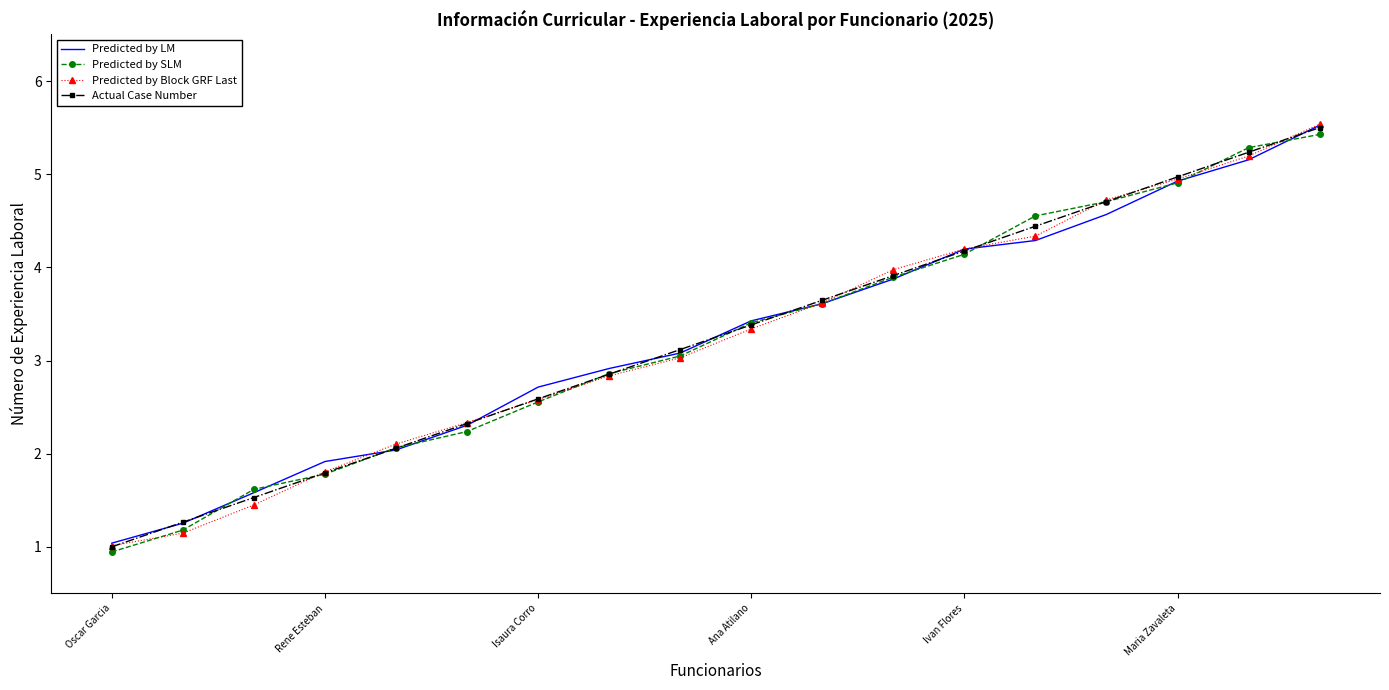

Which series has the largest range (max minus min)?

Predicted by Block GRF Last